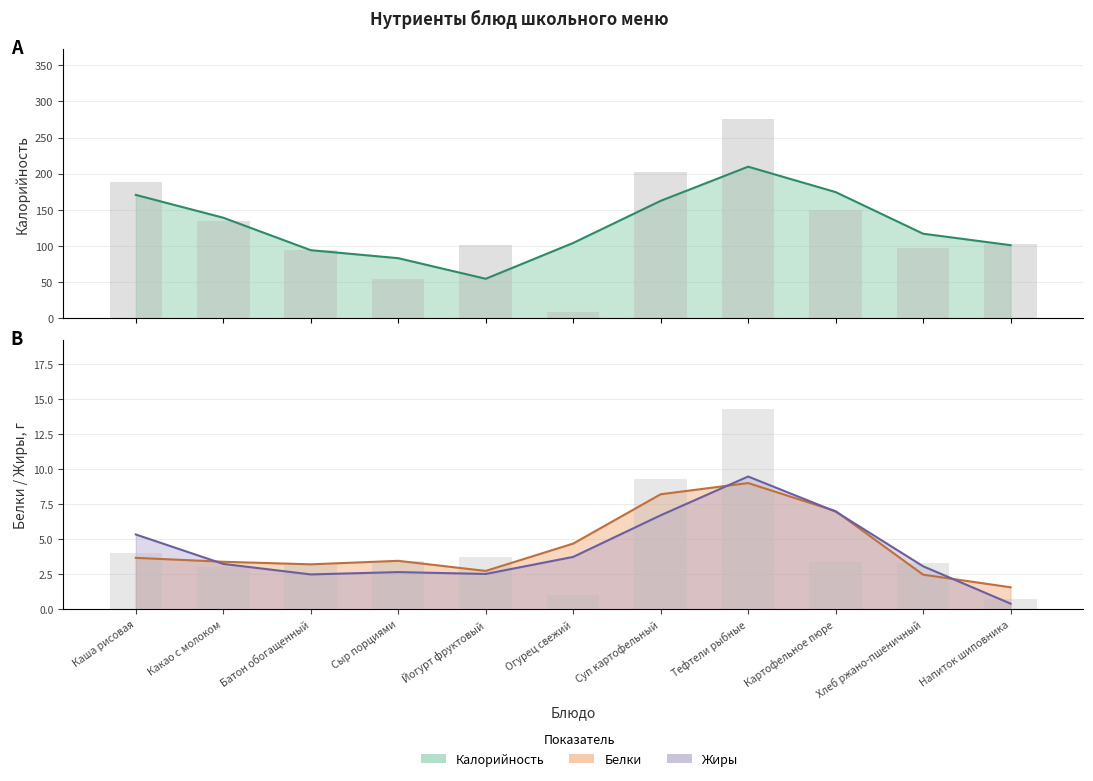

Which series changed the most between Батон обогащенный and Тефтели рыбные?

Калорийность